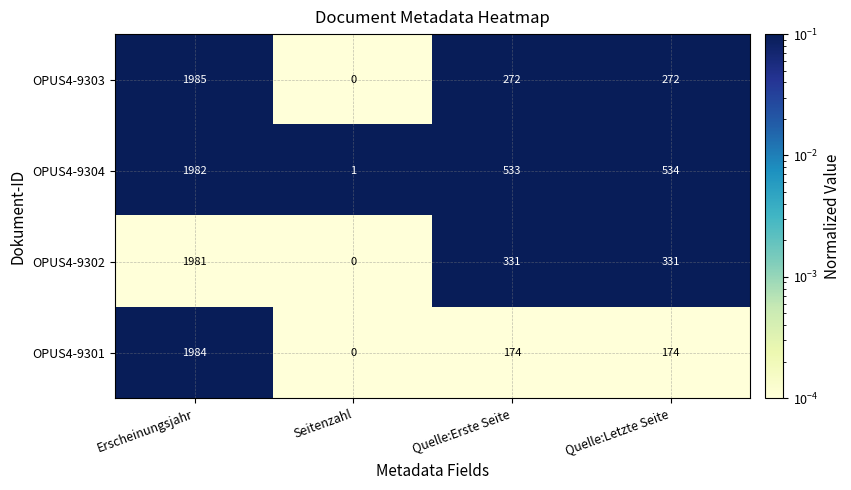

Rank the categories by OPUS4-9304 value from highest to lowest.

Erscheinungsjahr, Quelle:Letzte Seite, Quelle:Erste Seite, Seitenzahl